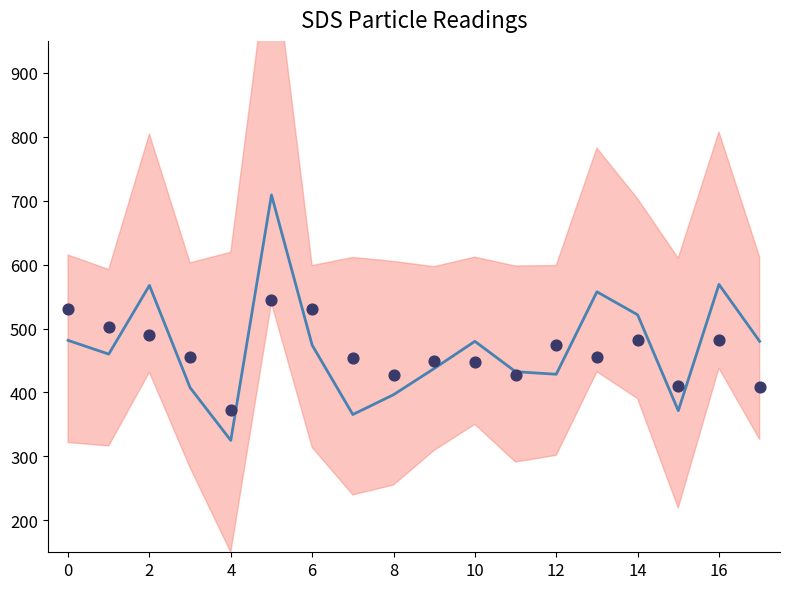

What is the total value across all series at 13?

1012.5